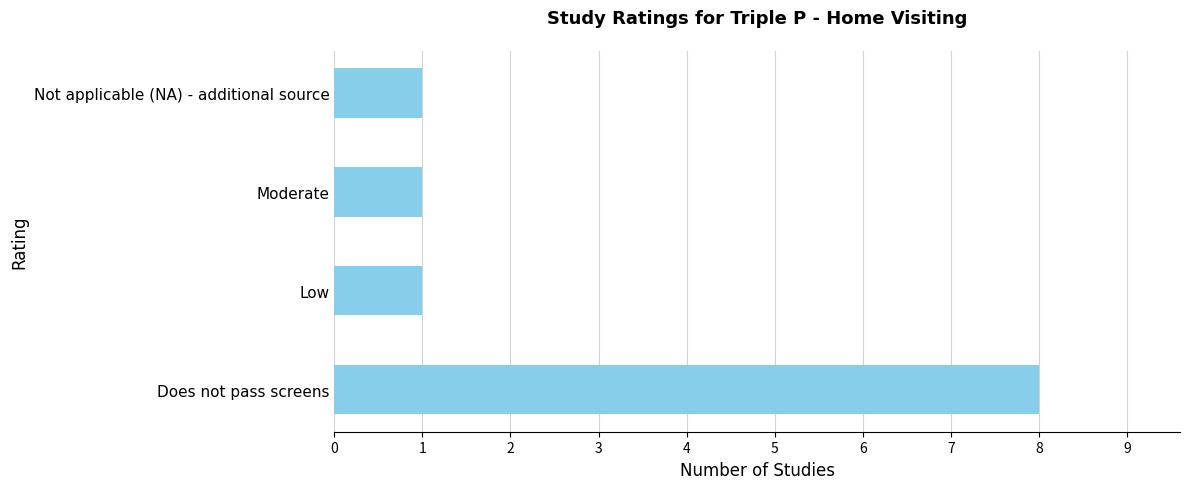

What is the sum of all values?

11